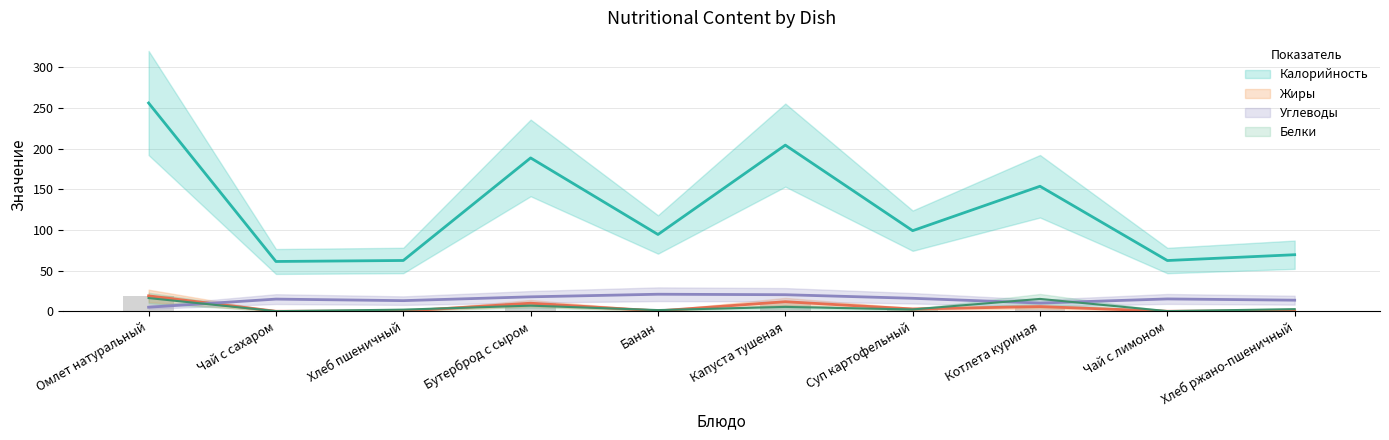

At Чай с лимоном, list the series in order from largest to smallest.

Калорийность, Углеводы, Белки, Жиры